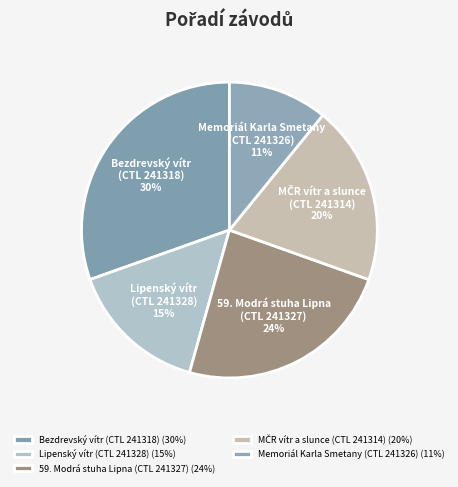

How many segments does this pie chart have?

5